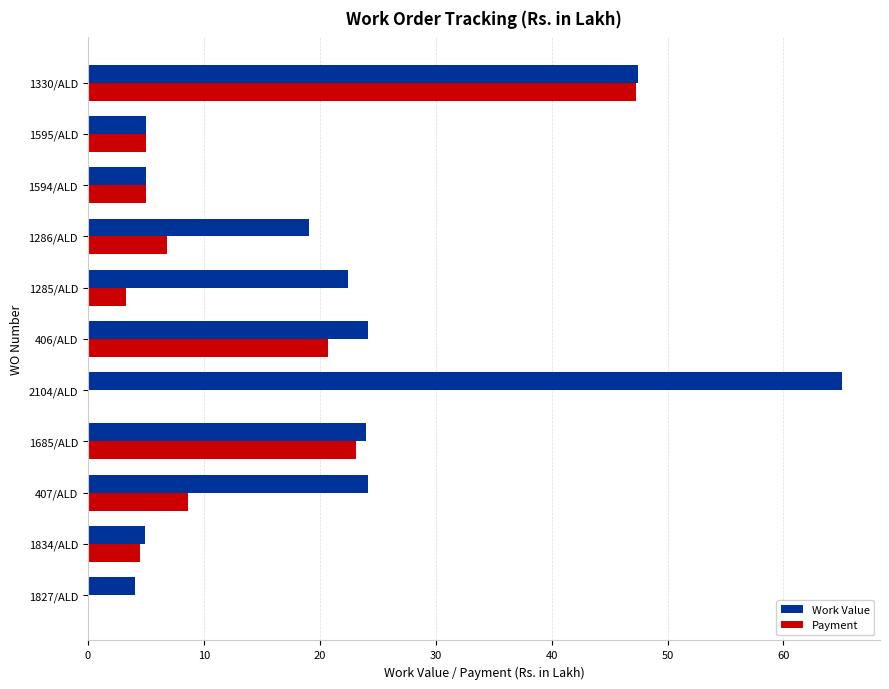

Between 1834/ALD and 1285/ALD, which series saw the biggest shift?

Work Value